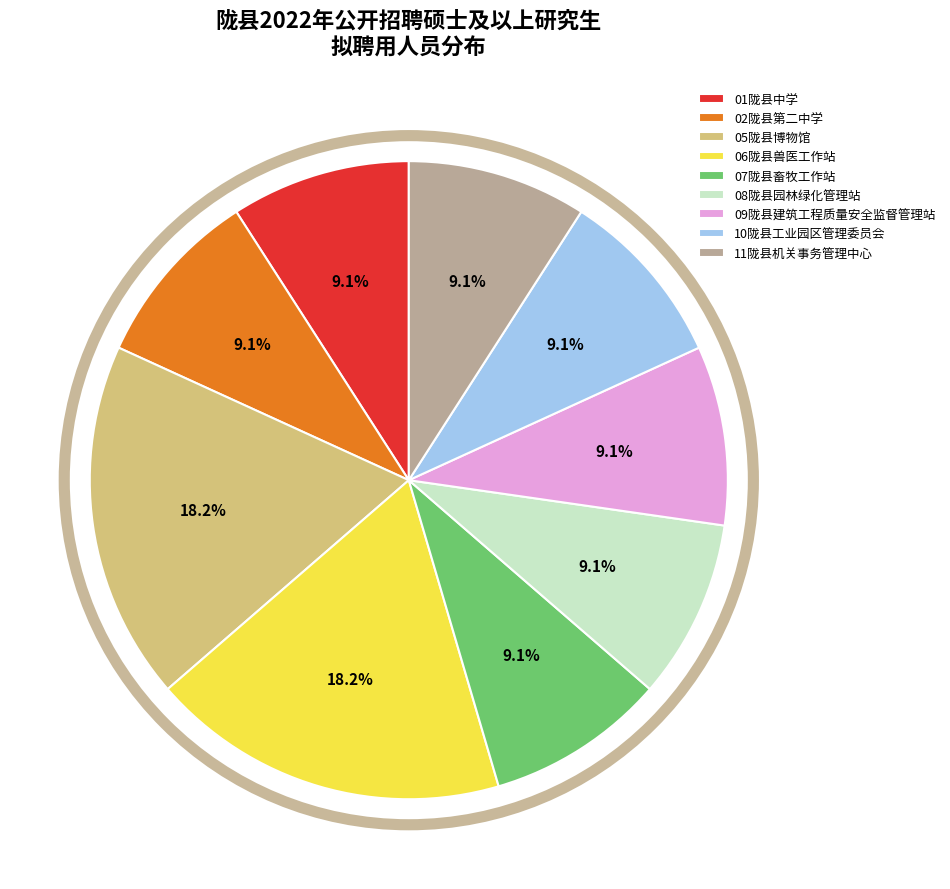

Is there any slice that represents more than half of the pie?

No